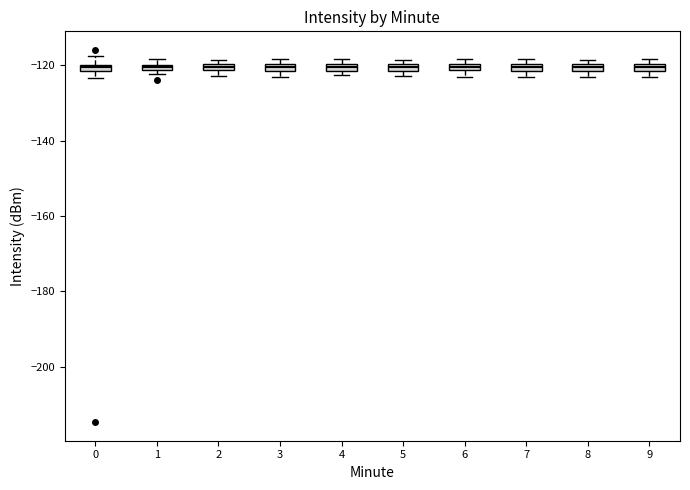

Where is the lower edge of the box at x = 1 on the y-axis? The values are not printed on the chart, so give them approximately, as read against the axis.

-122